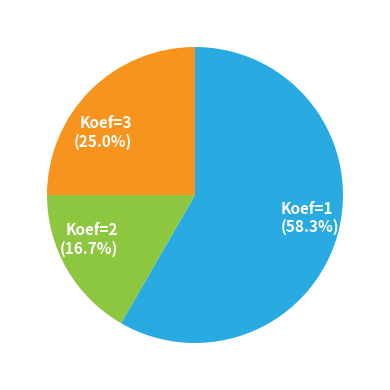

Combined, do Koef=3 and Koef=2 account for over 50%?

No